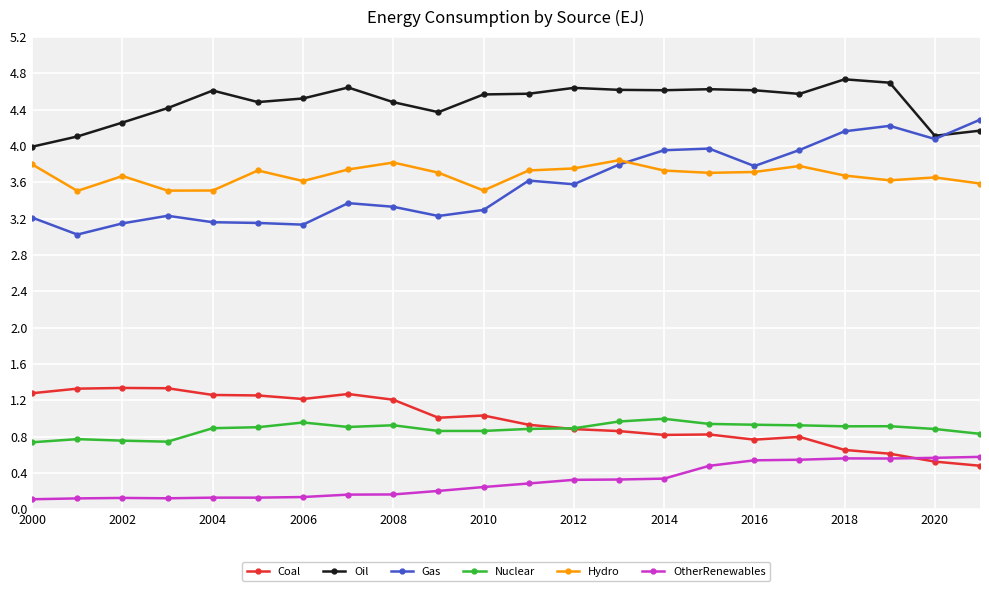

What is the value of the Nuclear point at the 12th from the left?

0.9